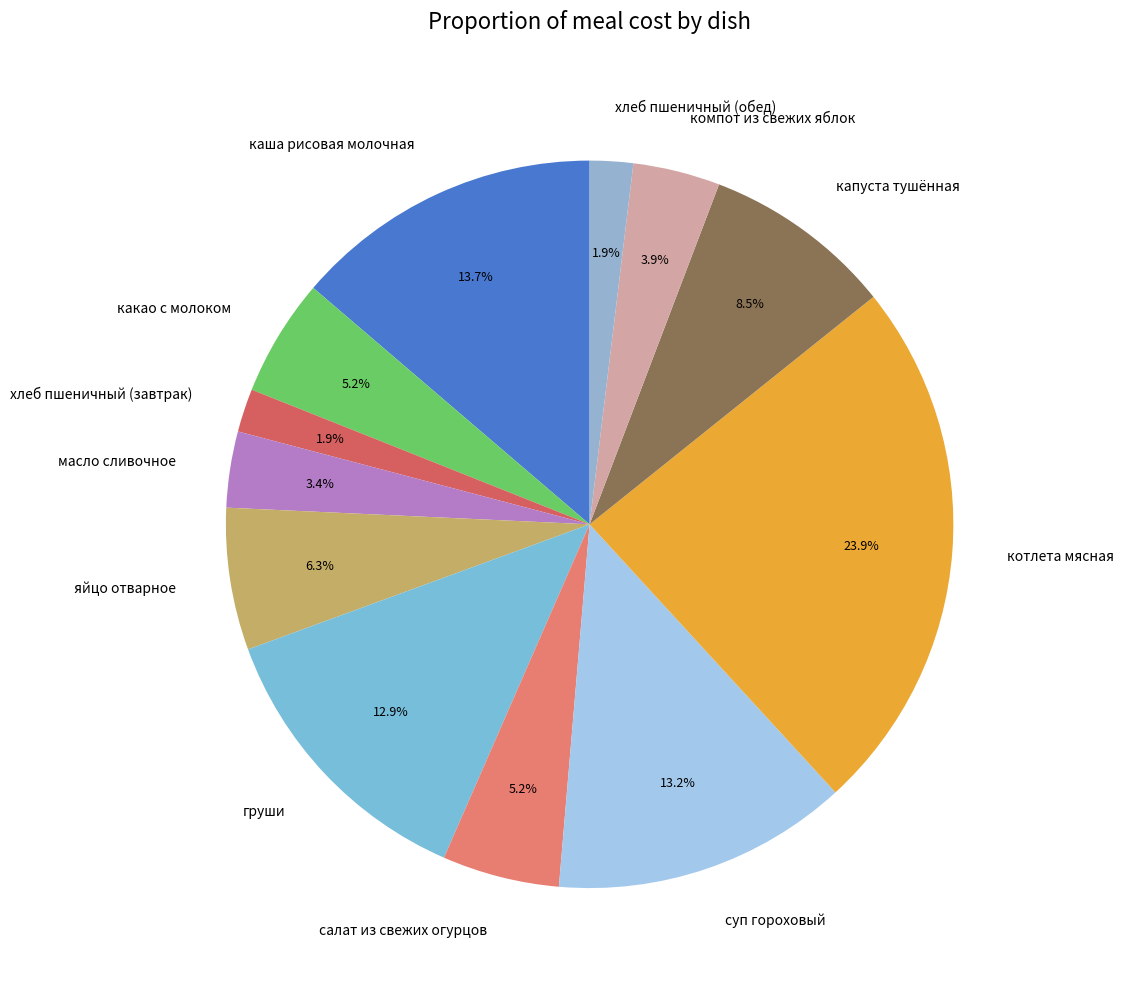

What percentage is NOT represented by суп гороховый?

86.8%